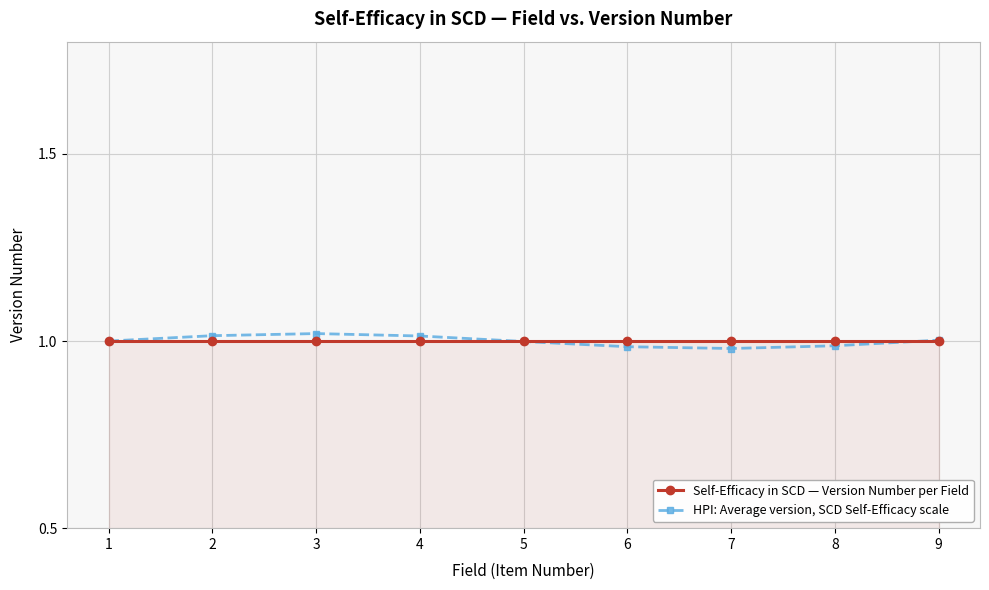

The Self-Efficacy in SCD — Version Number per Field series shows 0.4 at 4. True or false?

False